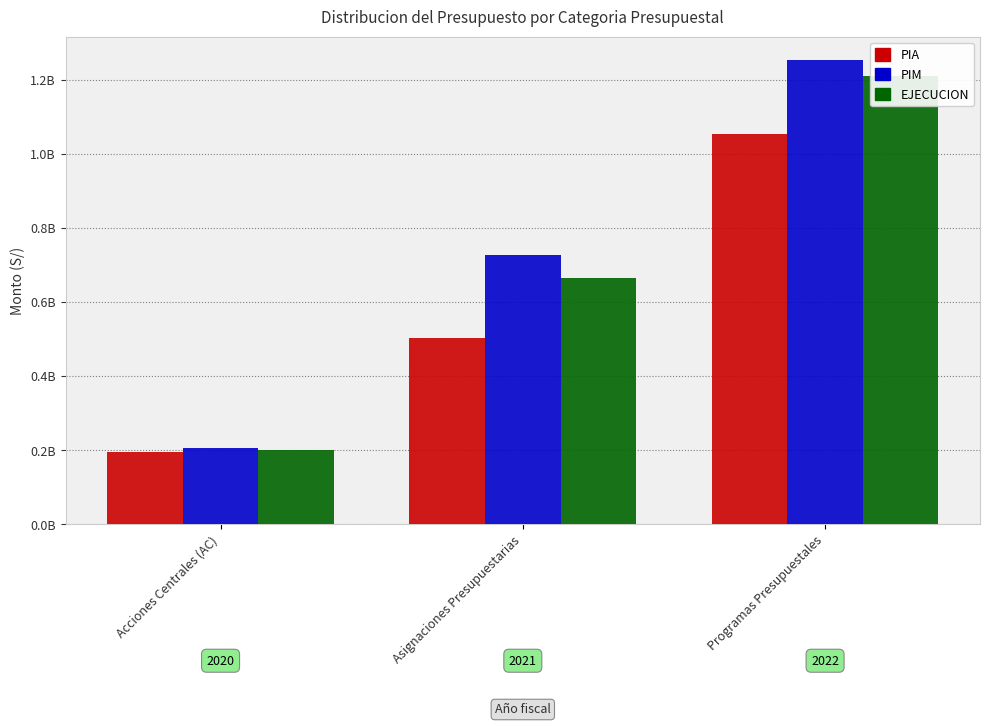

Reading left to right, extract all data points from this chart.

PIA: 194476744	504308323	1053370640
PIM: 207162130	728603938	1254859517
EJECUCION: 200684455	665023903	1210783069